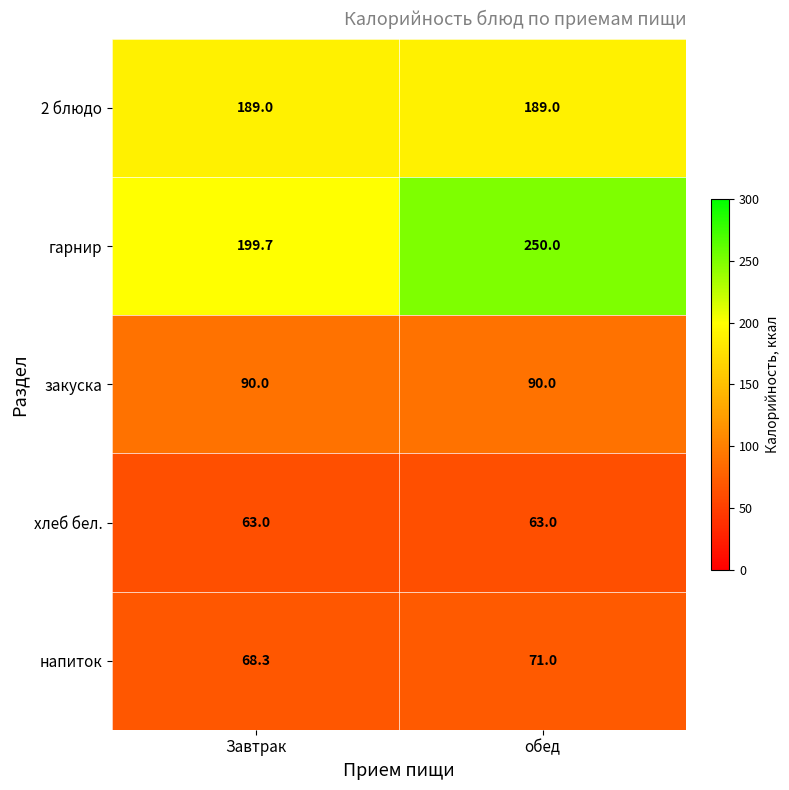

What is the highest value of the напиток series?

71.0